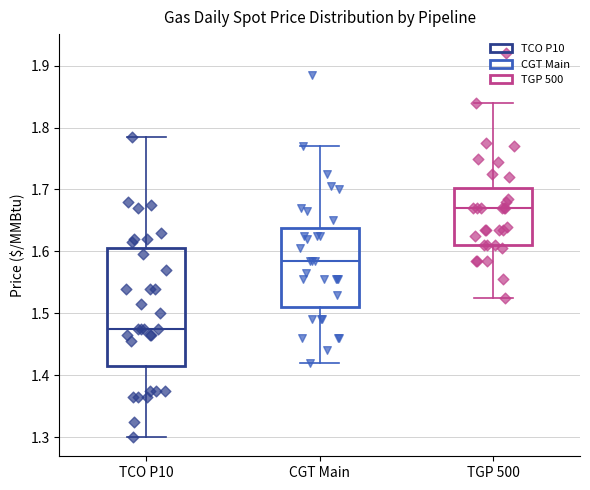

Where does the lower whisker of the box for TGP 500 end on the y-axis? The values are not printed on the chart, so give them approximately, as read against the axis.

1.53